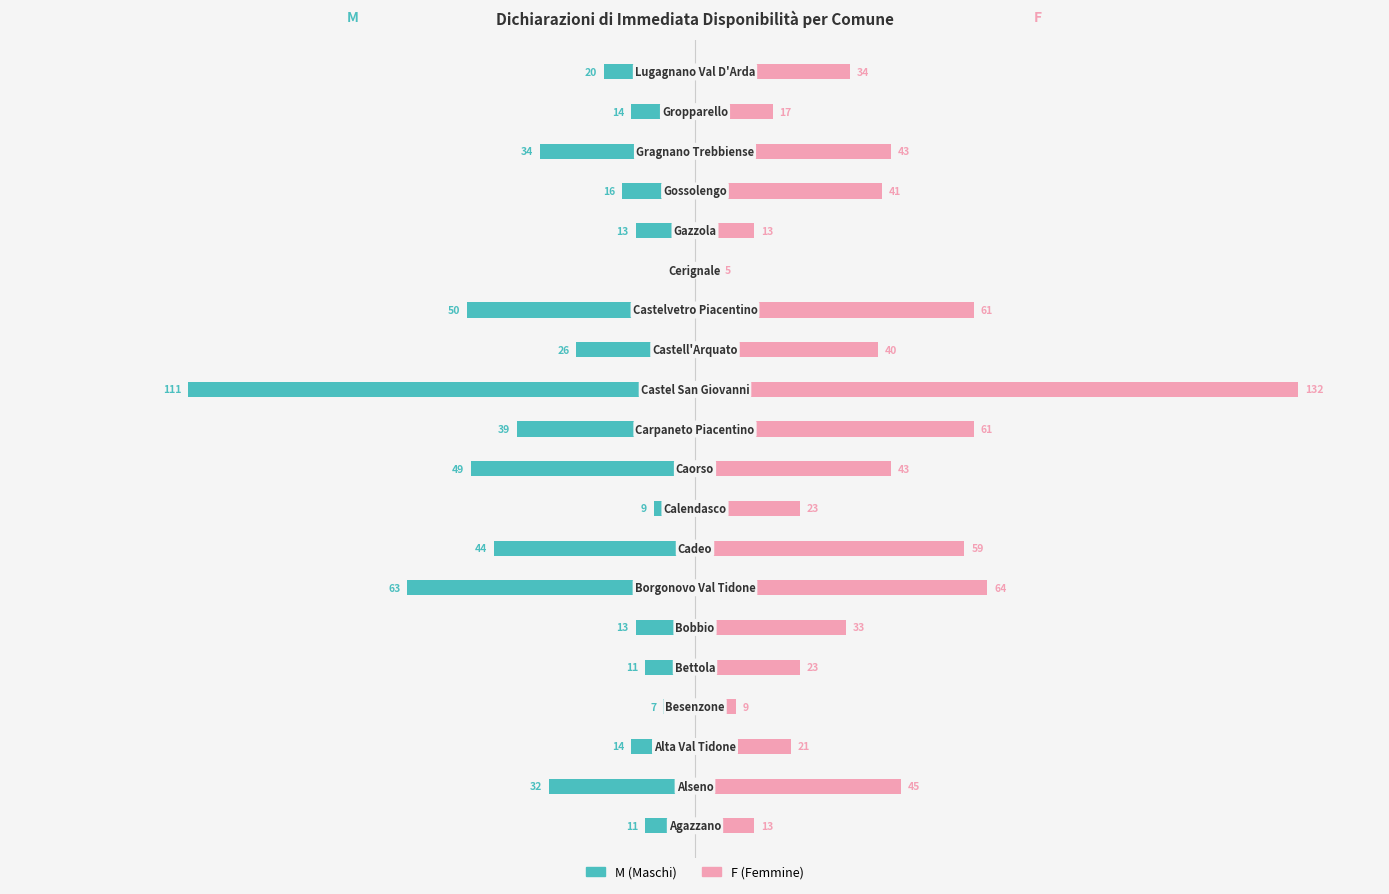

How many groups of bars are there?

20